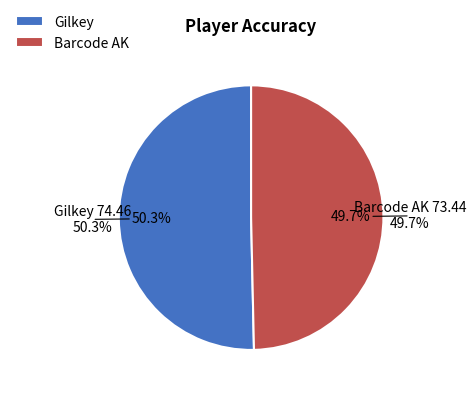

Is there a majority slice in this chart?

Yes